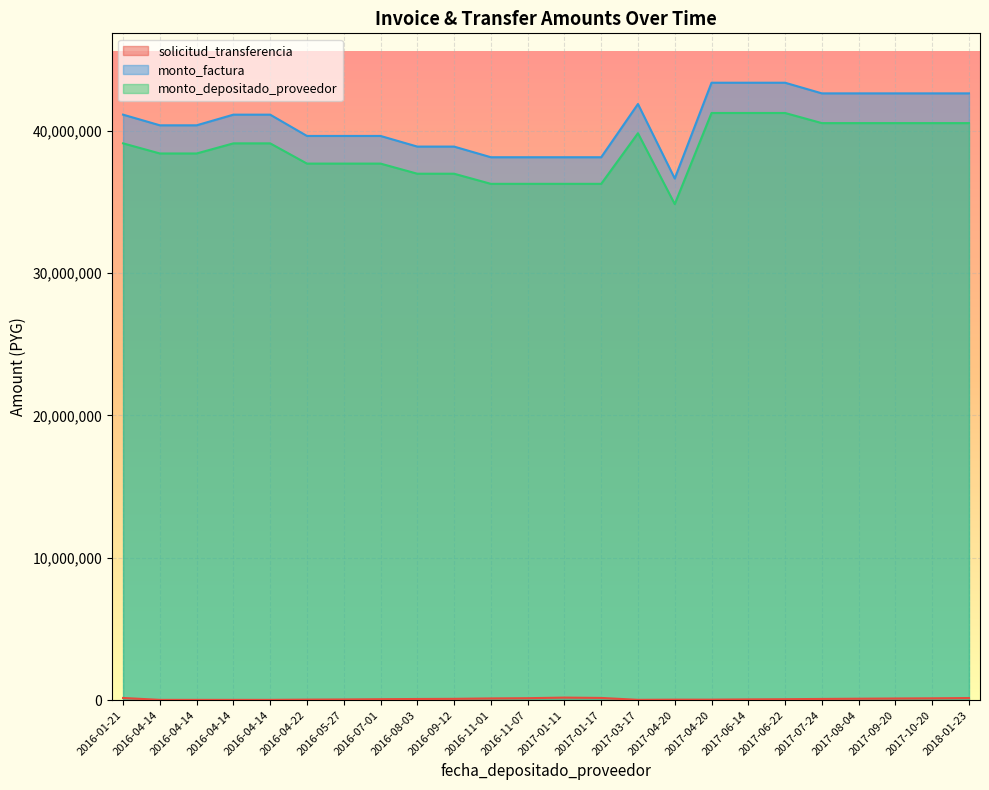

Rank the series at 2017-10-20 from highest to lowest value.

monto_factura, monto_depositado_proveedor, solicitud_transferencia